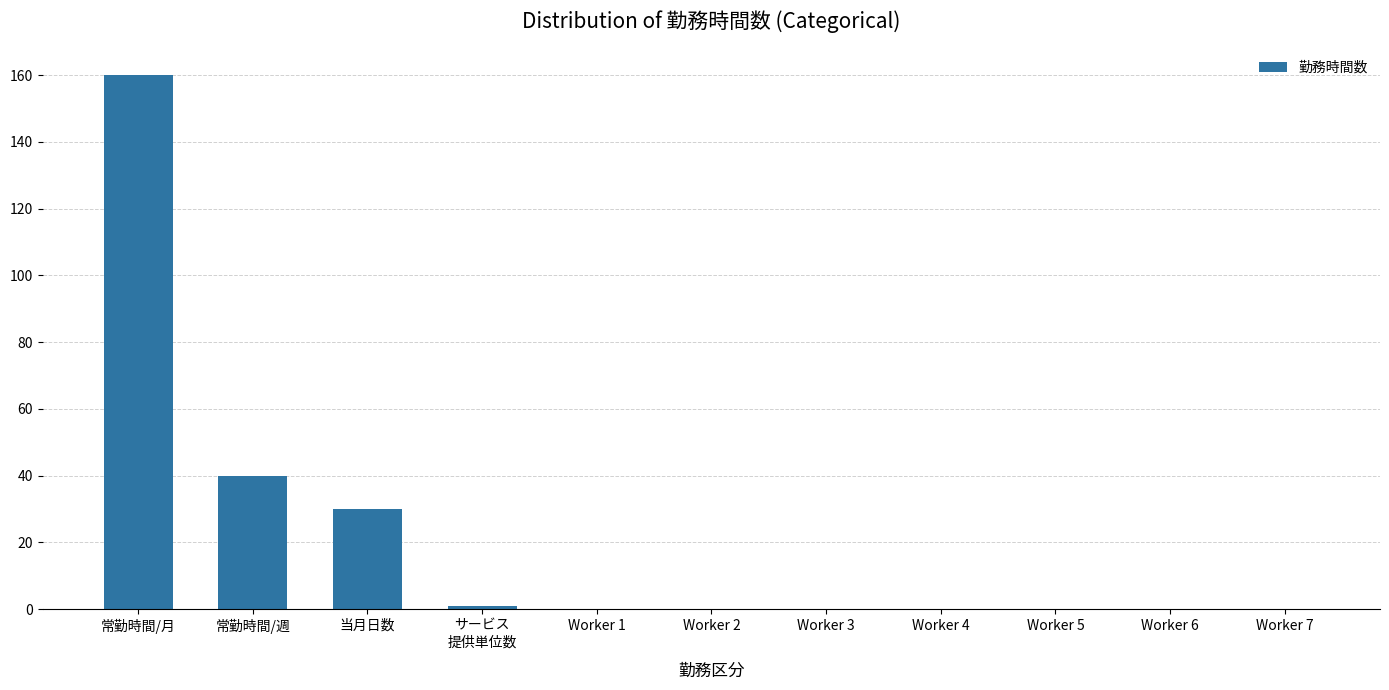

Reading left to right, list all the values displayed in this chart.

160	40	30	1	0	0	0	0	0	0	0